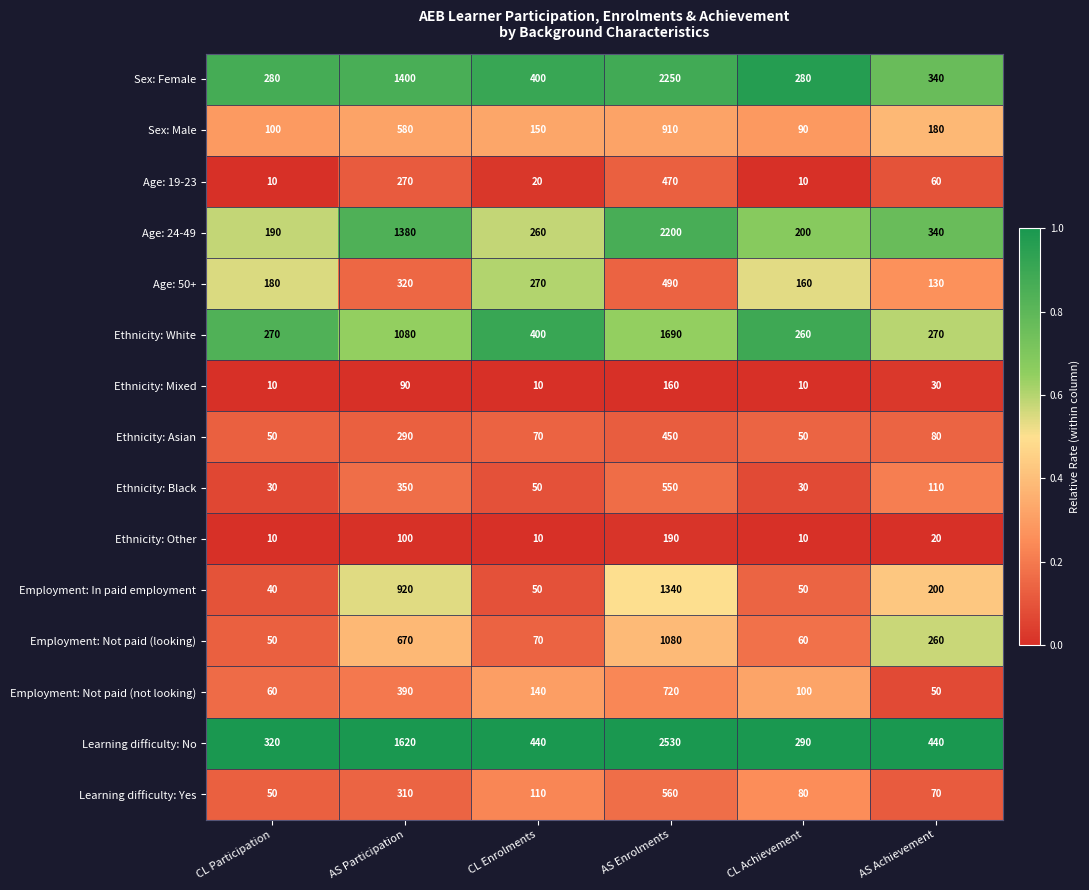

What is the total value across all series at AS Participation?

9770